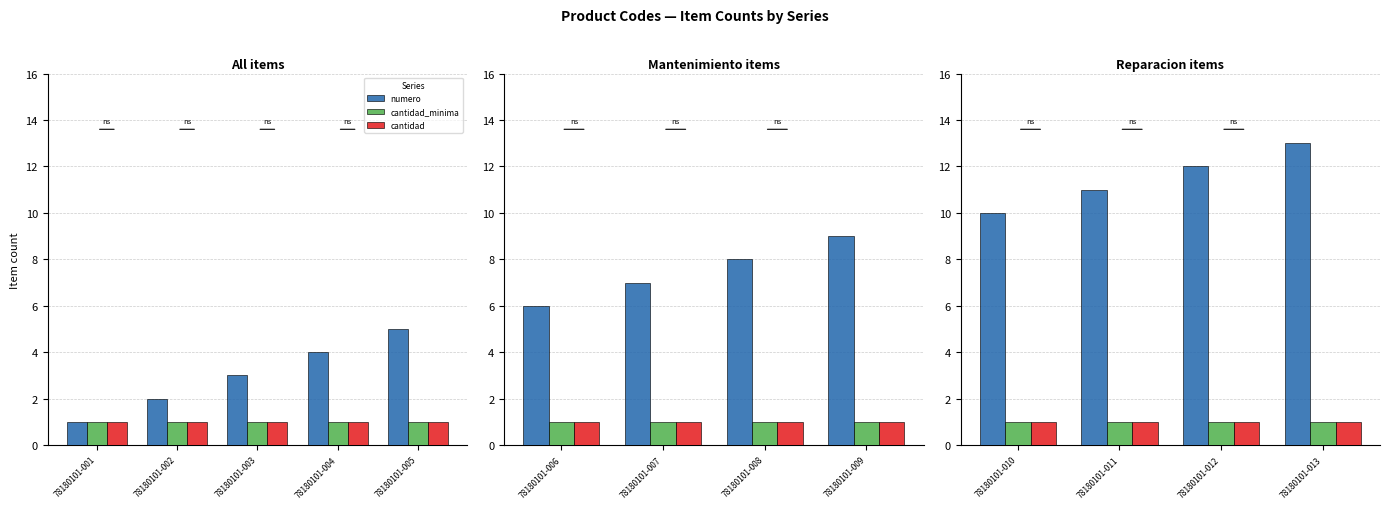

Where is cantidad nearest to the value 1?

78180101-010